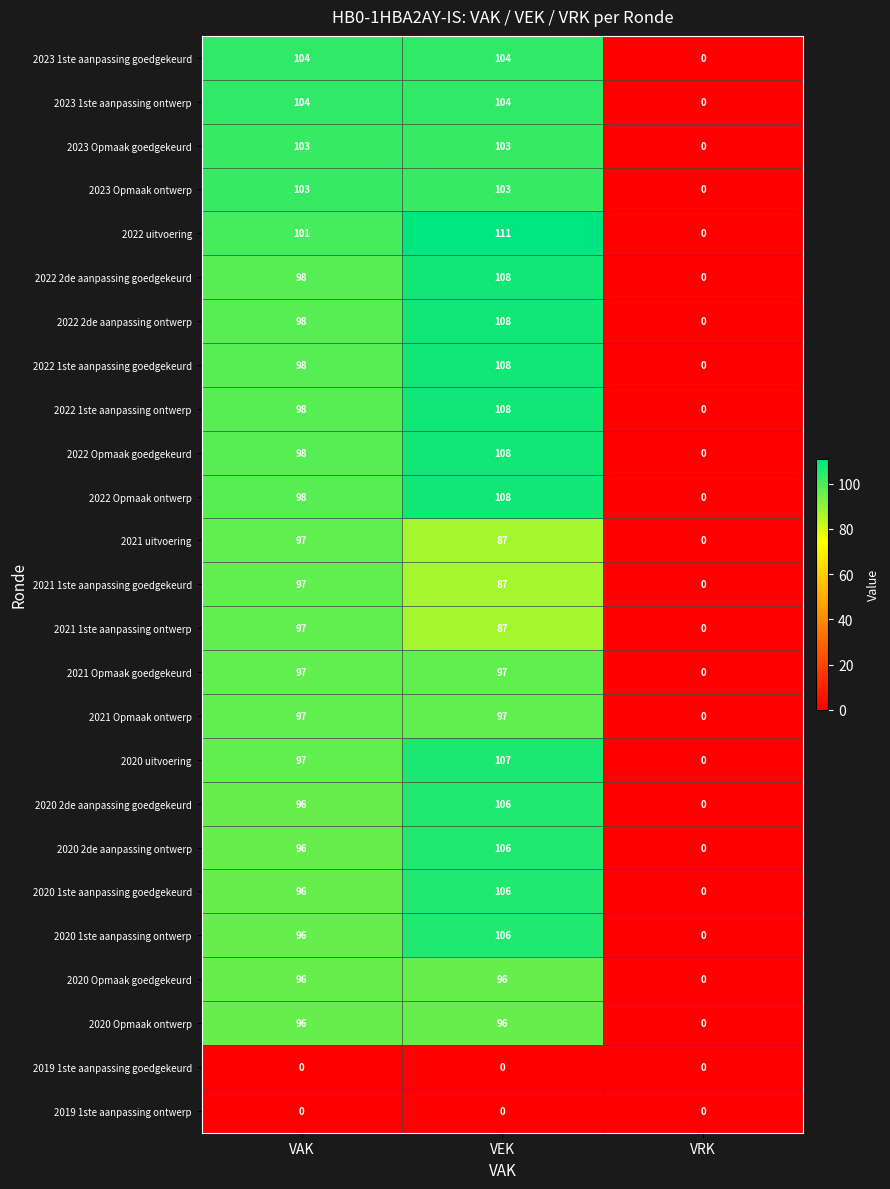

Between VEK and VRK, which series saw the biggest shift?

2022 uitvoering